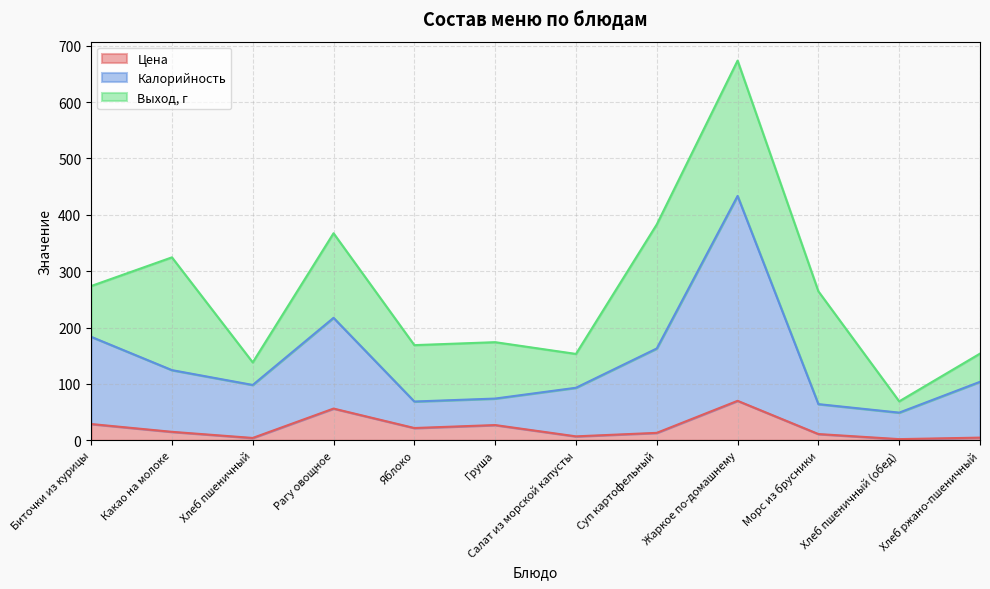

What is the difference between the Цена values at Биточки из курицы and Груша?

1.8